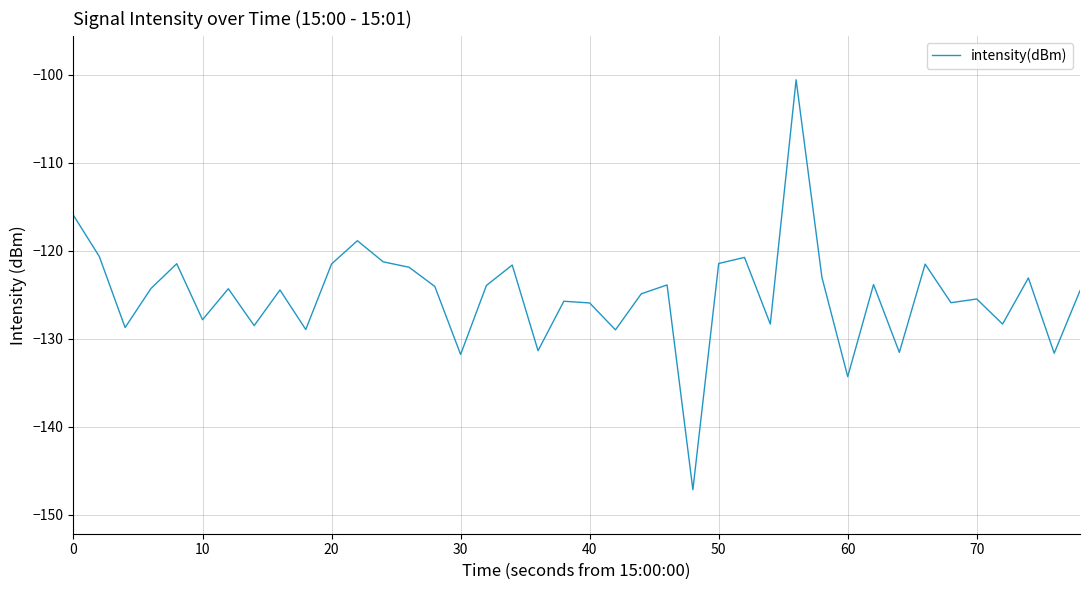

What is the sum of all values?

-5002.9